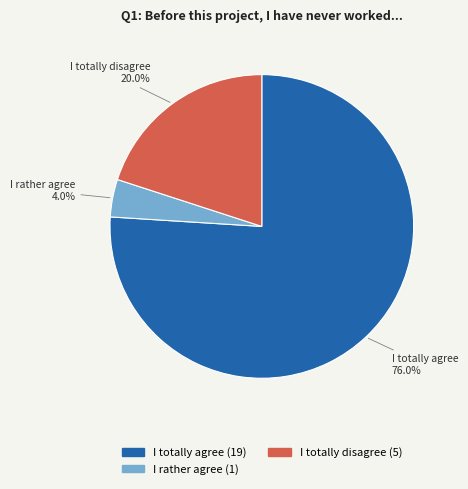

How many slices are in this pie chart?

3